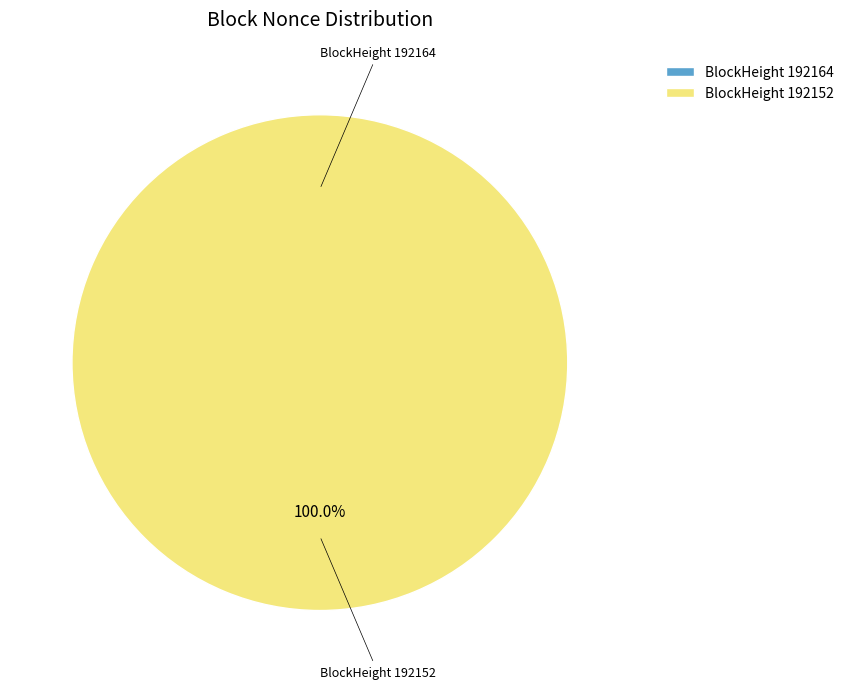

Which category accounts for the majority?

192152